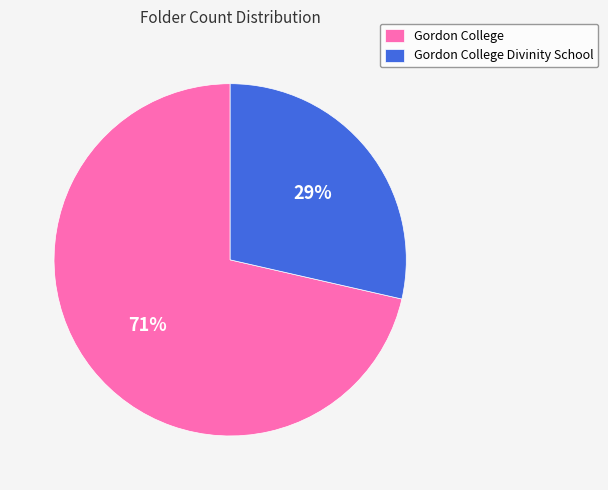

Which slice represents more than half of the pie?

Gordon College